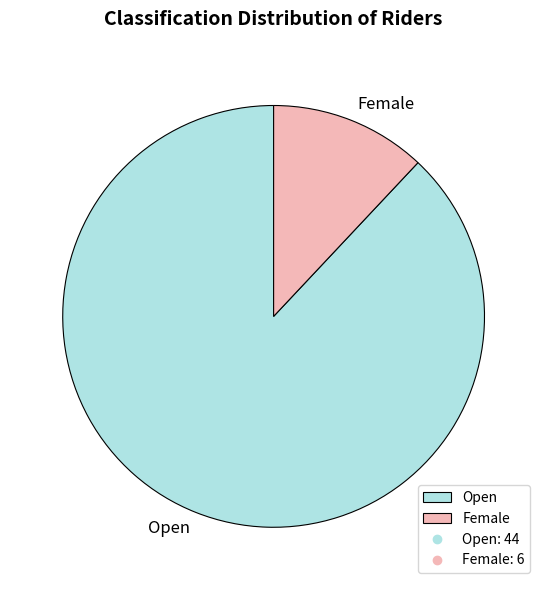

What is the ratio of the value at Open to the value at Female?

7.3